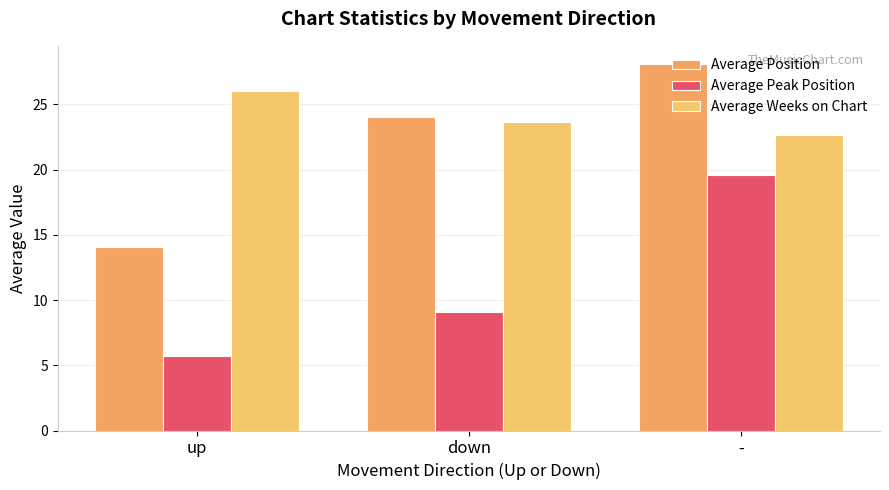

At how many categories does at least one series exceed 18?

3